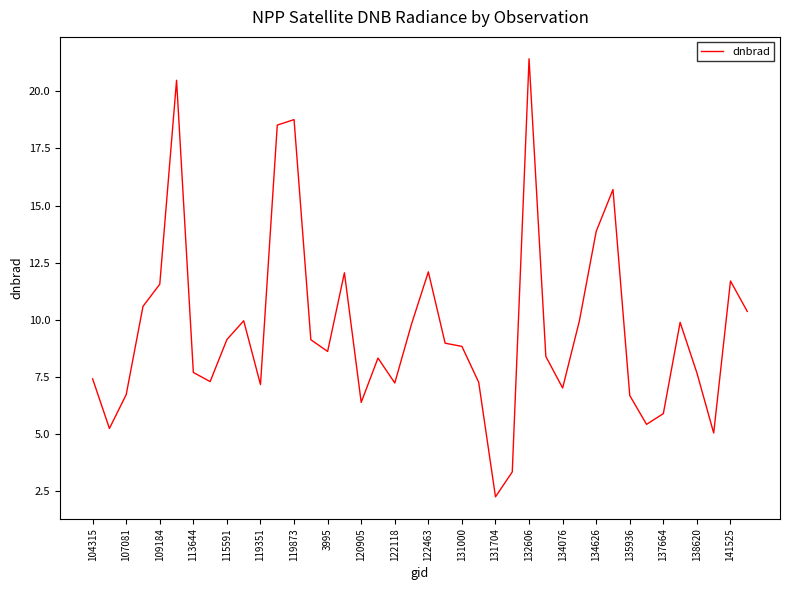

What is the greatest value displayed?

21.4